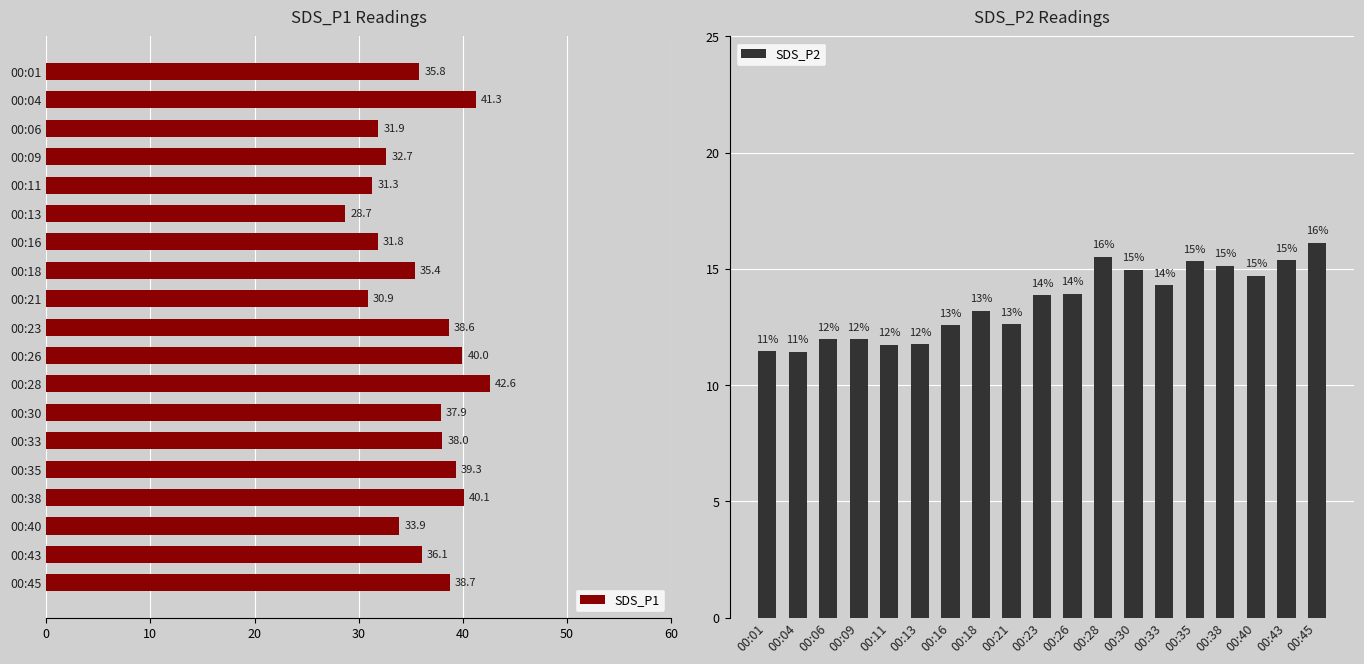

The value of SDS_P1 at 00:09 is 32.7. True or false?

True